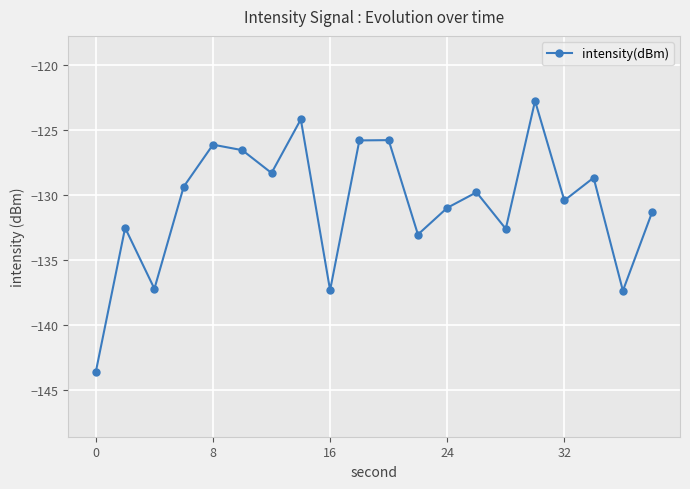

What is the minimum value shown in the chart?

-143.6